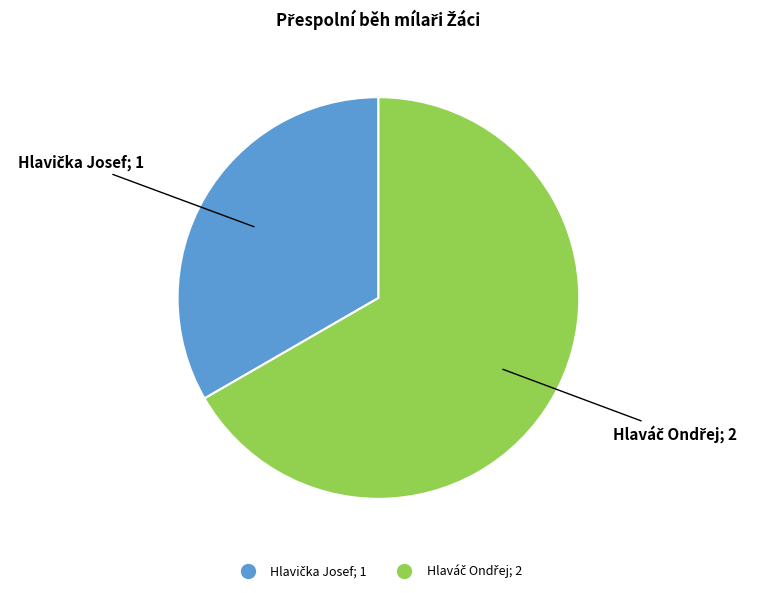

Is there any slice that represents more than half of the pie?

Yes